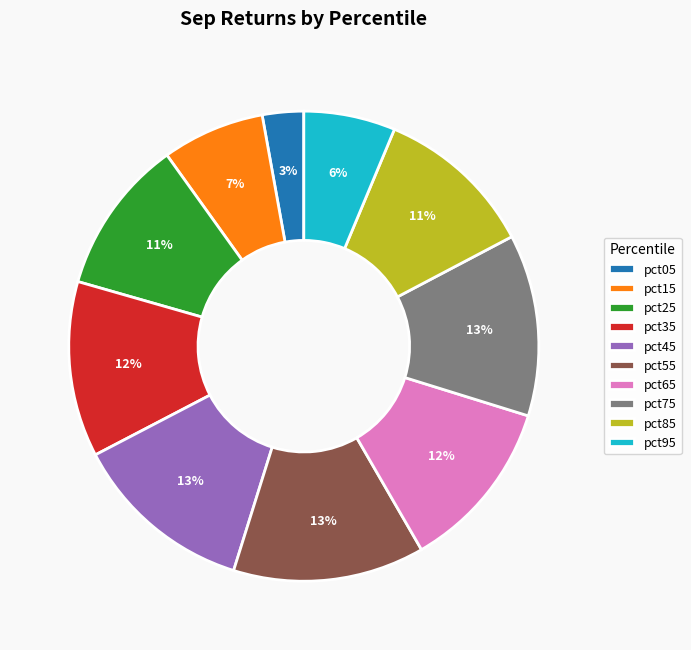

Is there any slice that represents more than half of the pie?

No